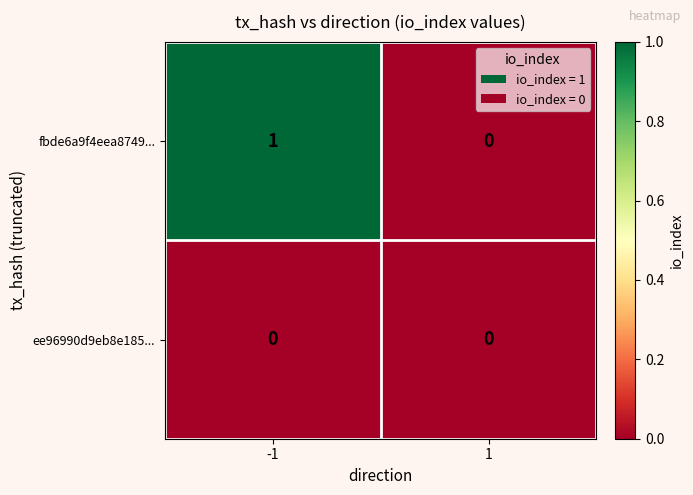

How many series are shown in this chart?

2